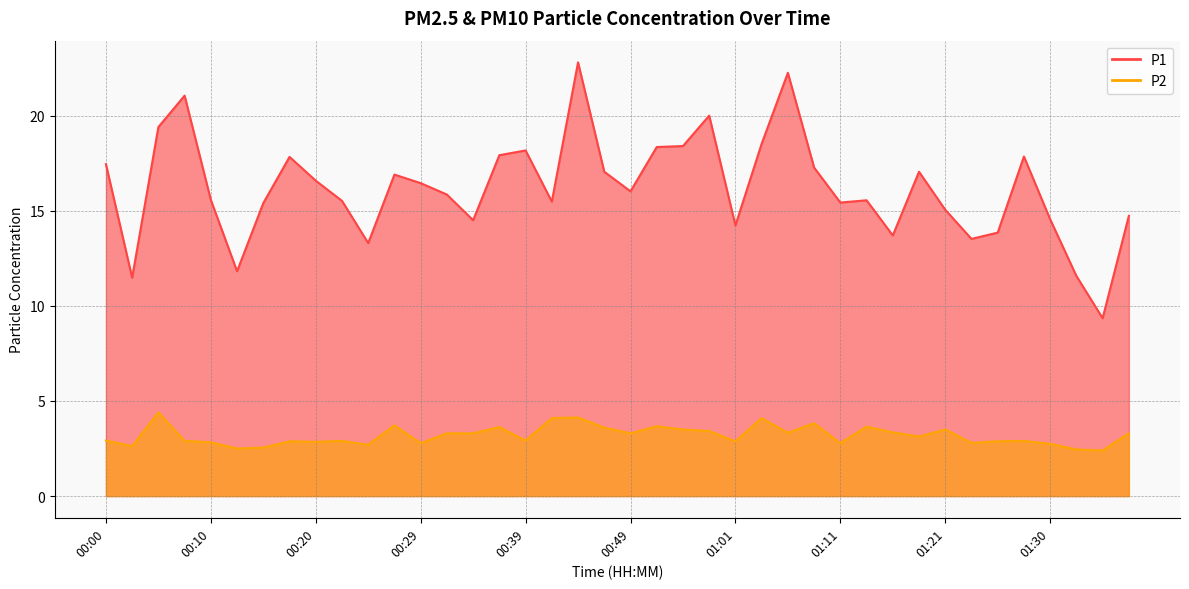

What is the label of the 19th point from the right?

00:51